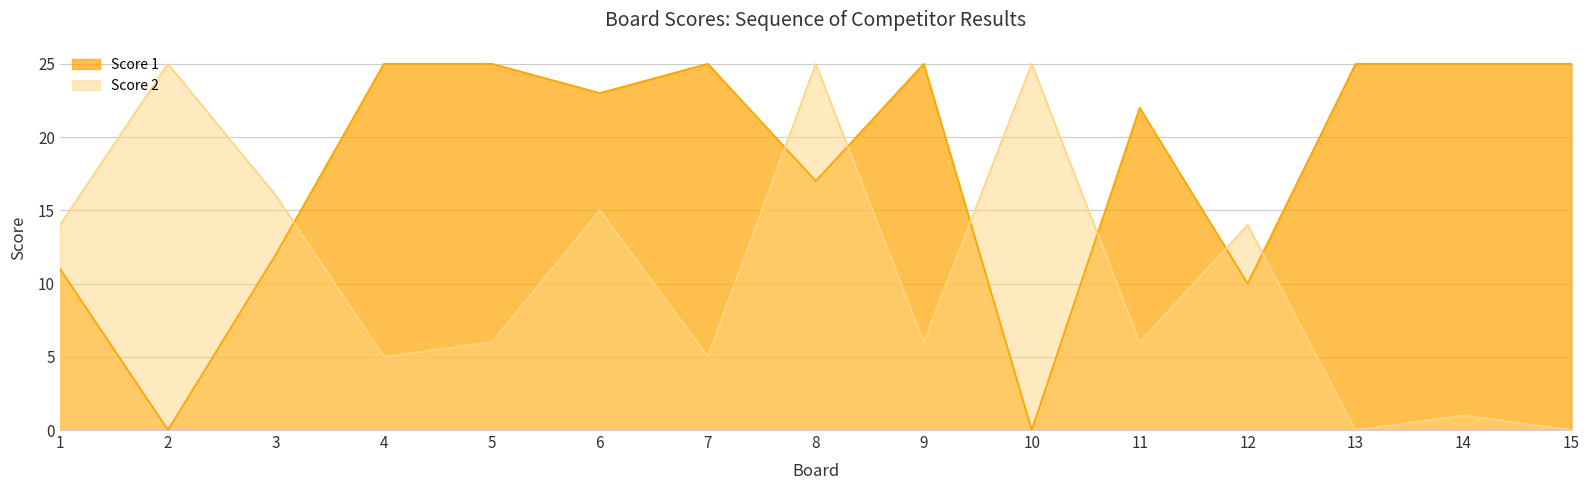

Does the chart have visible grid lines?

Yes